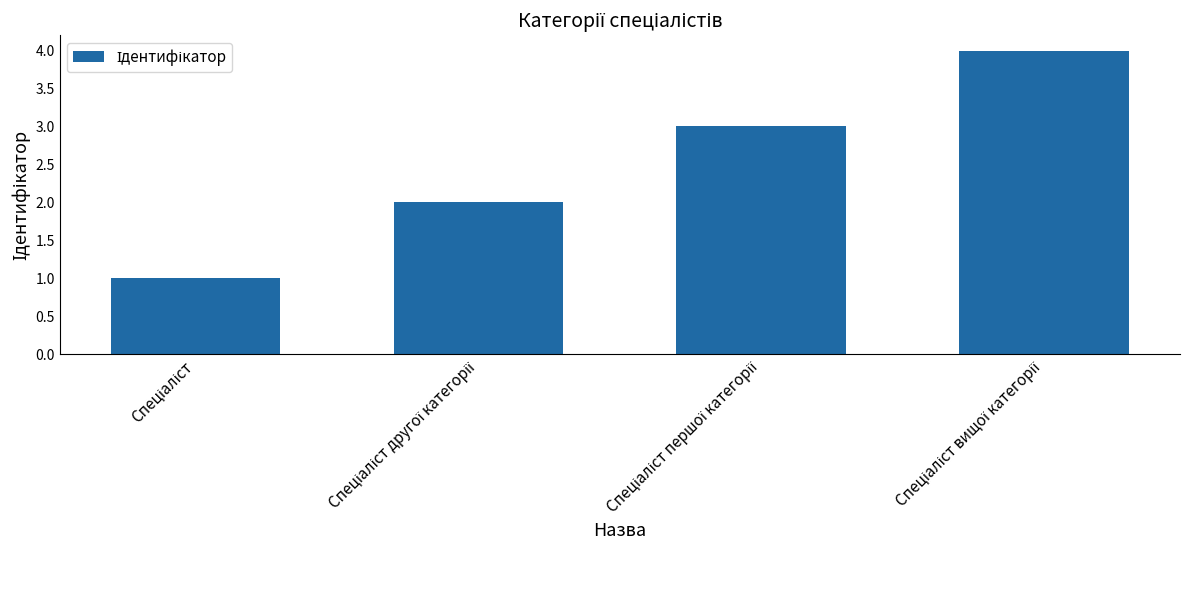

What is the maximum value shown in the chart?

4